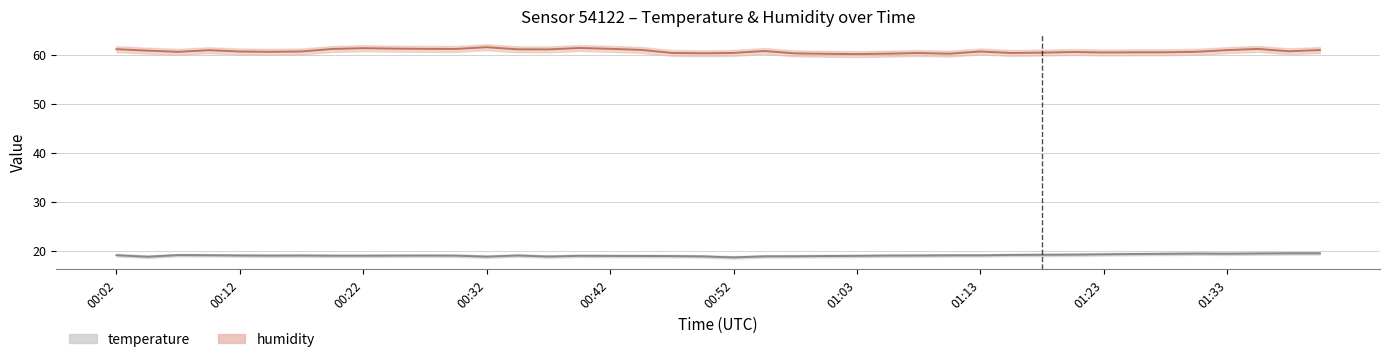

How many lines are shown in the chart?

2